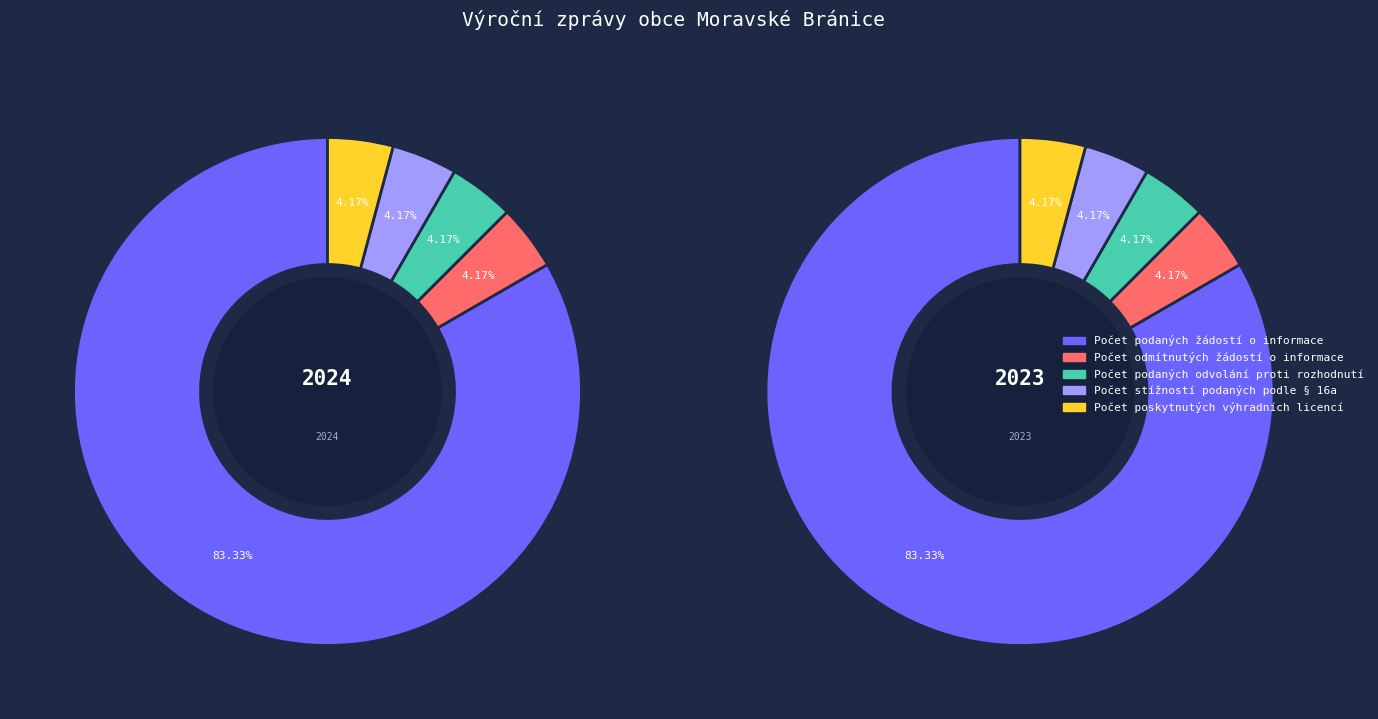

Between 2024 (ID 103111) and 2023 (ID 100451), which series saw the biggest shift?

Počet podaných žádostí o informace